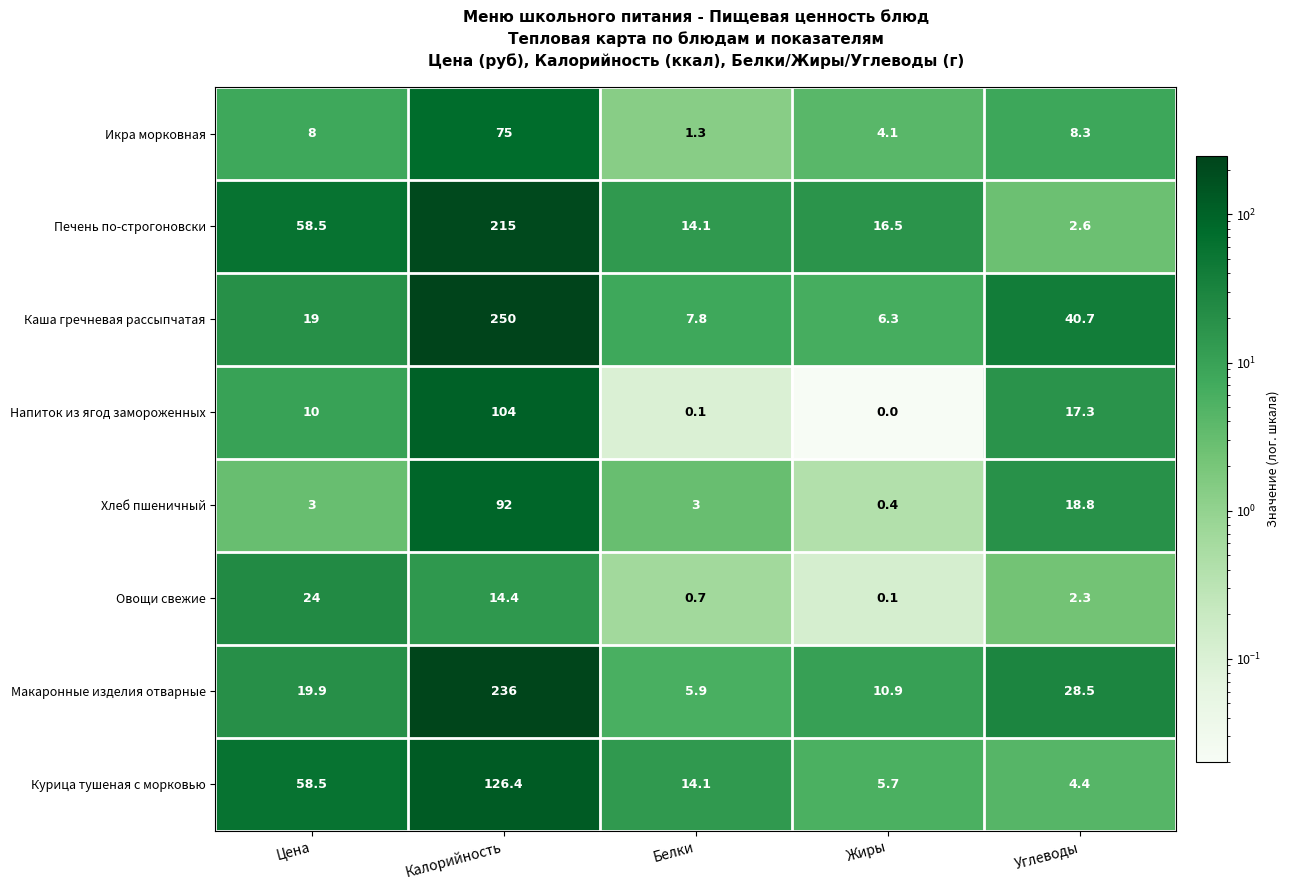

What is the sum of all Макаронные изделия отварные values?

301.2